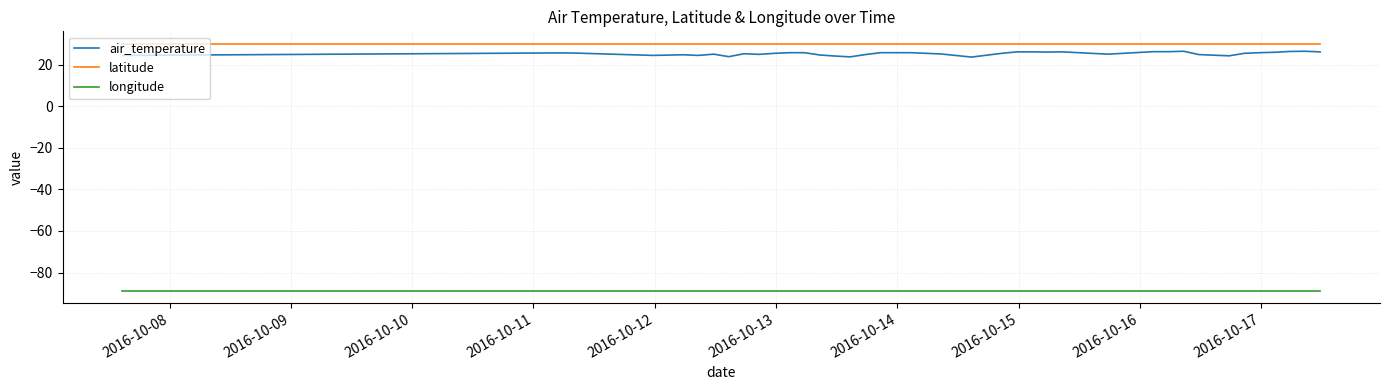

Which series has the widest spread of values?

air_temperature